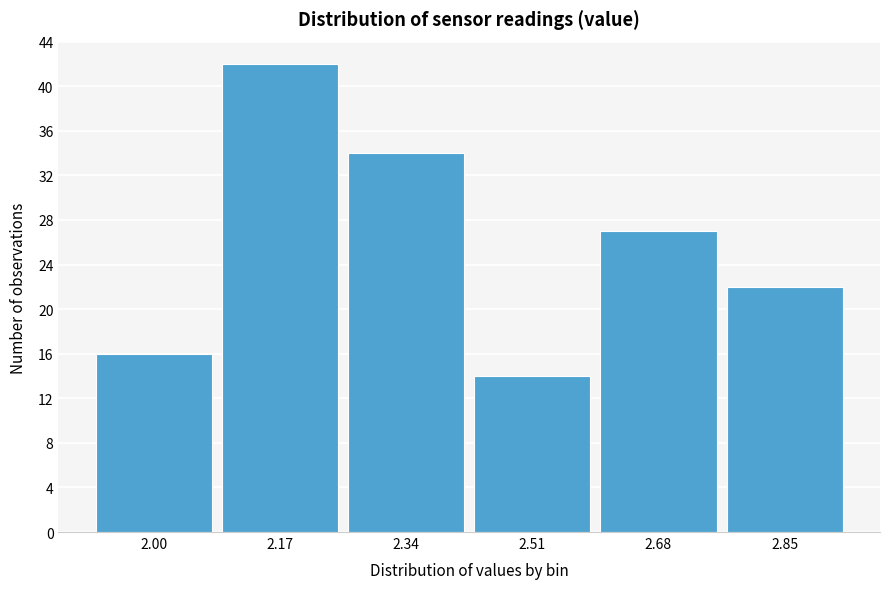

Reading left to right, extract all data points from this chart.

16	42	34	14	27	22